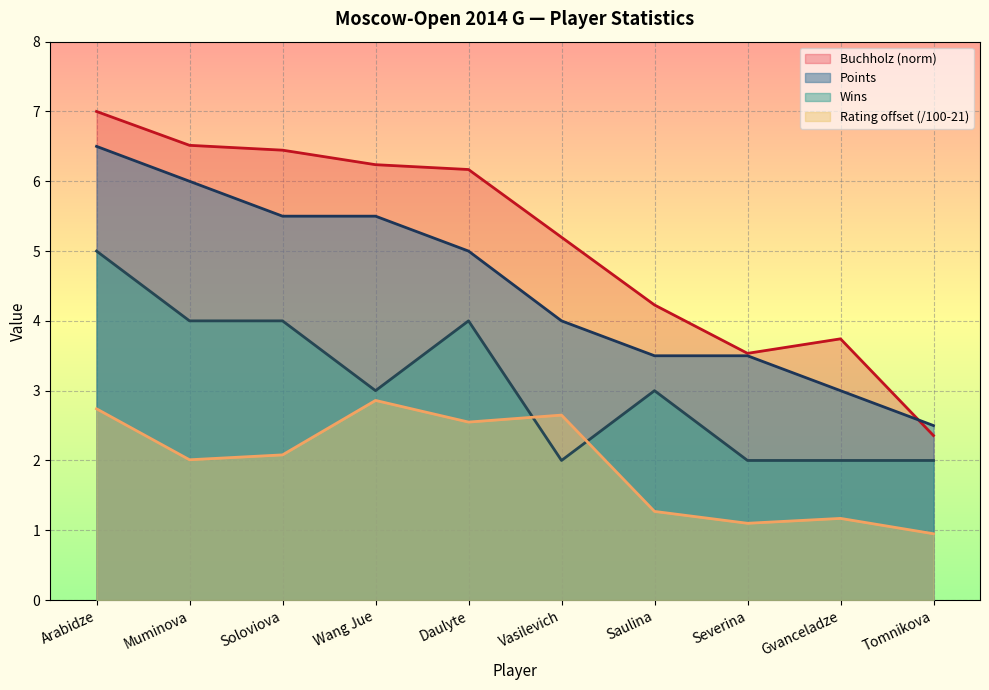

What is the minimum value shown in the chart?

0.9